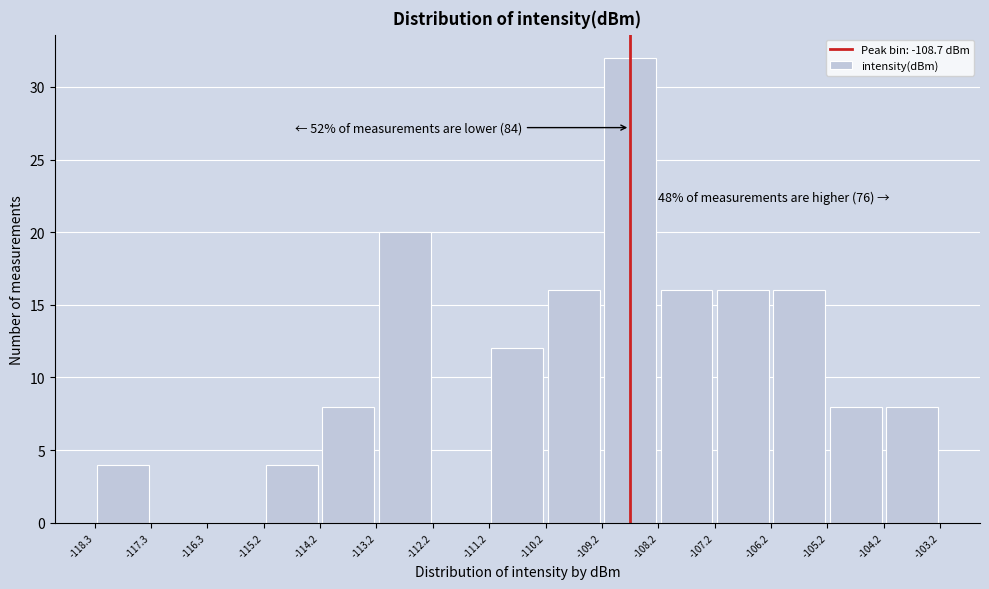

Over which range of the x-axis is the bar tallest?

-109.2 to -108.2